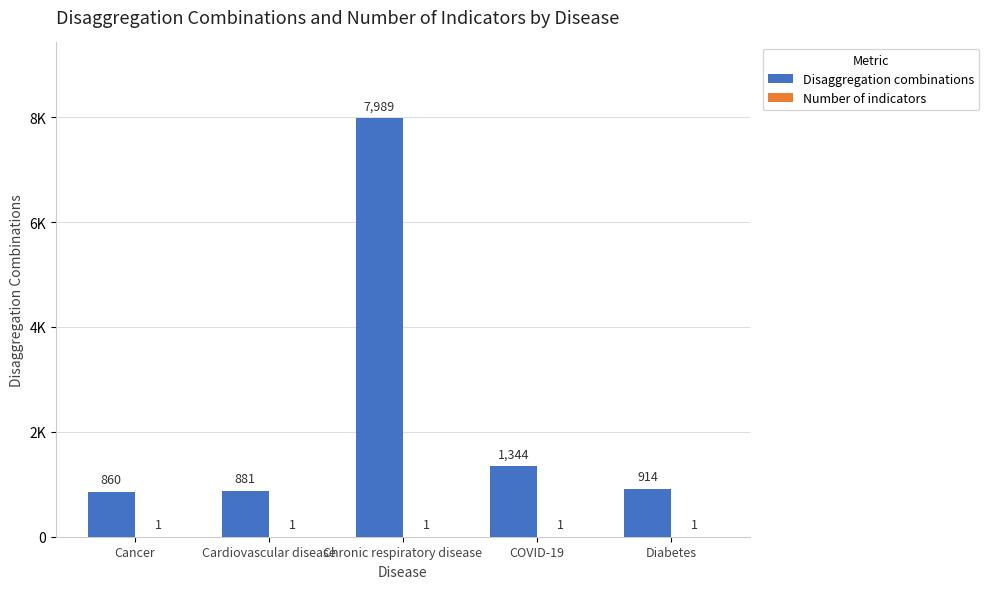

Is it true that Number of indicators equals 1 at Chronic respiratory disease?

False